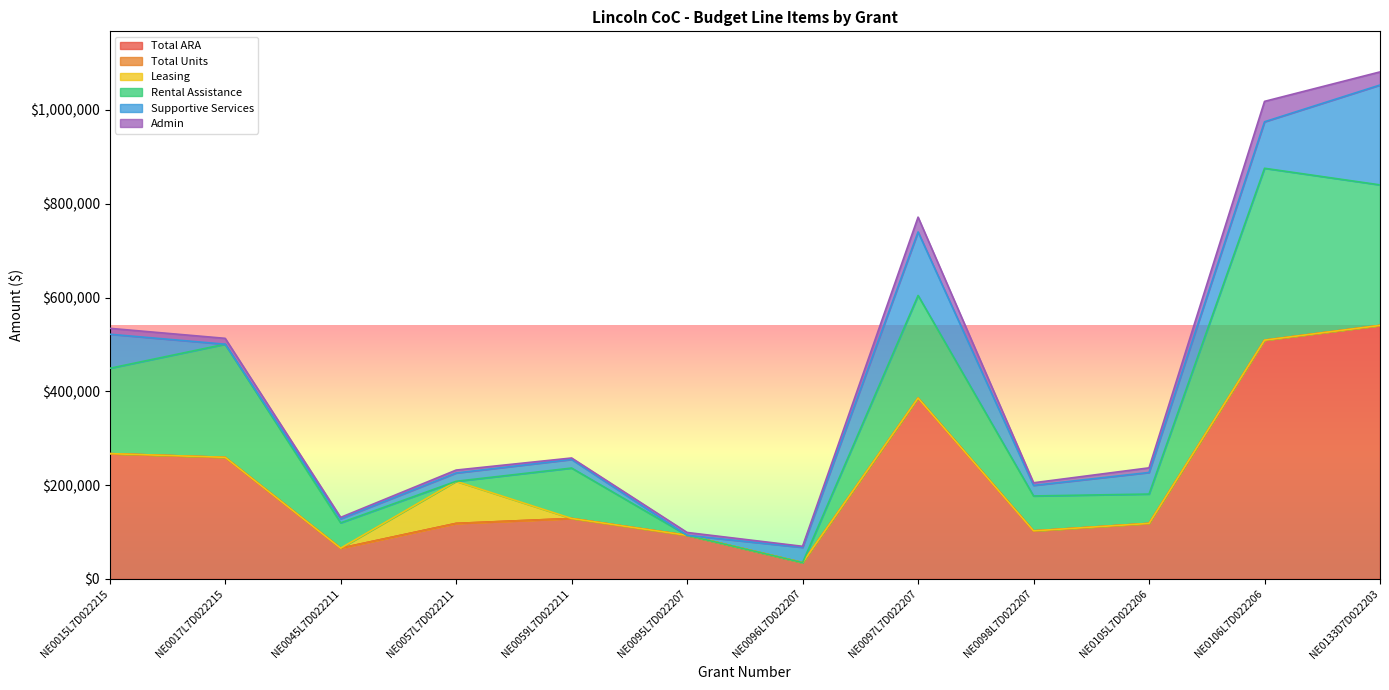

Which series has the largest range (max minus min)?

Total ARA